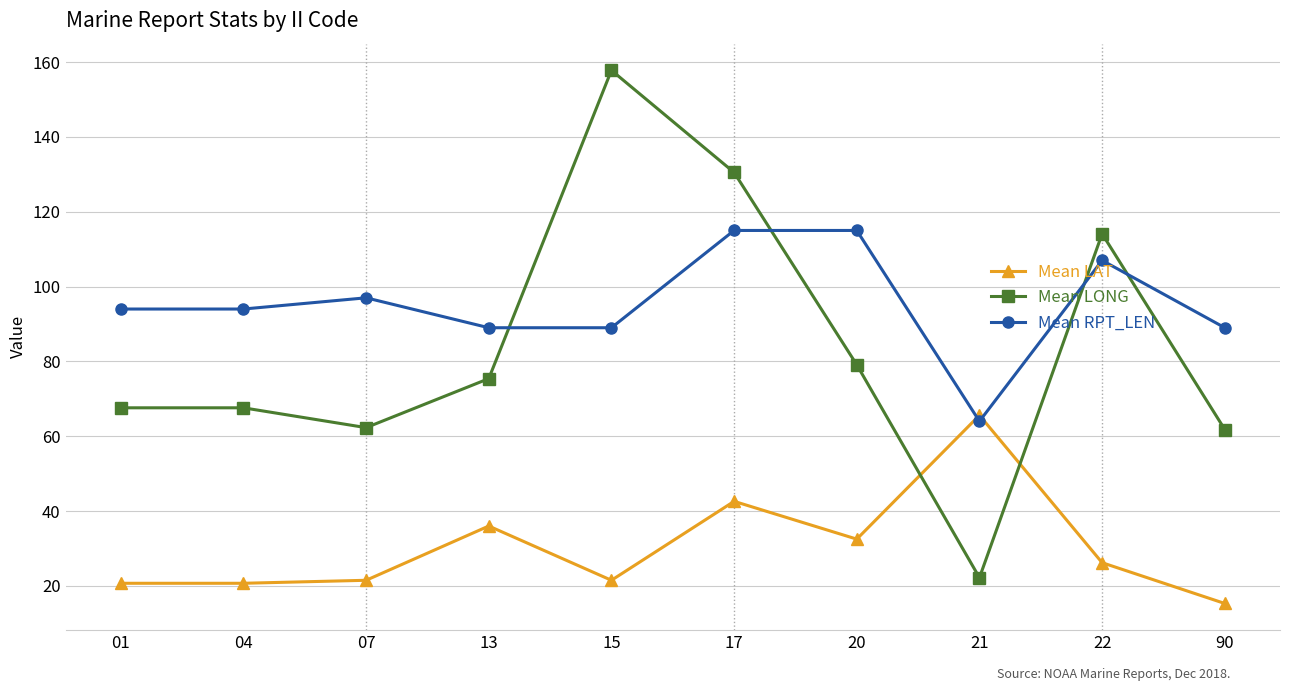

Between 07 and 90, which series saw the biggest shift?

Mean RPT_LEN